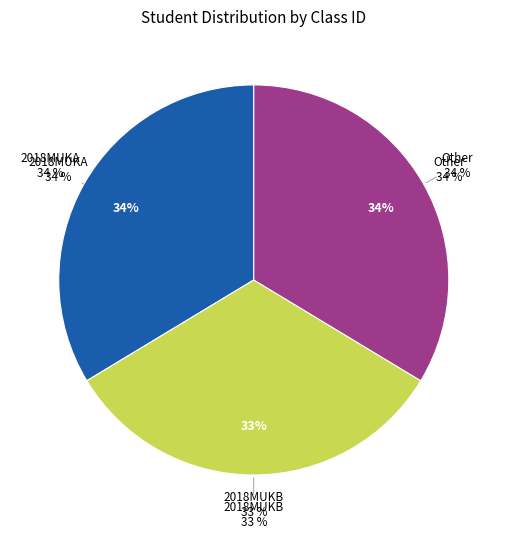

Do 2018MUKB and Other together represent more than half of the pie?

Yes